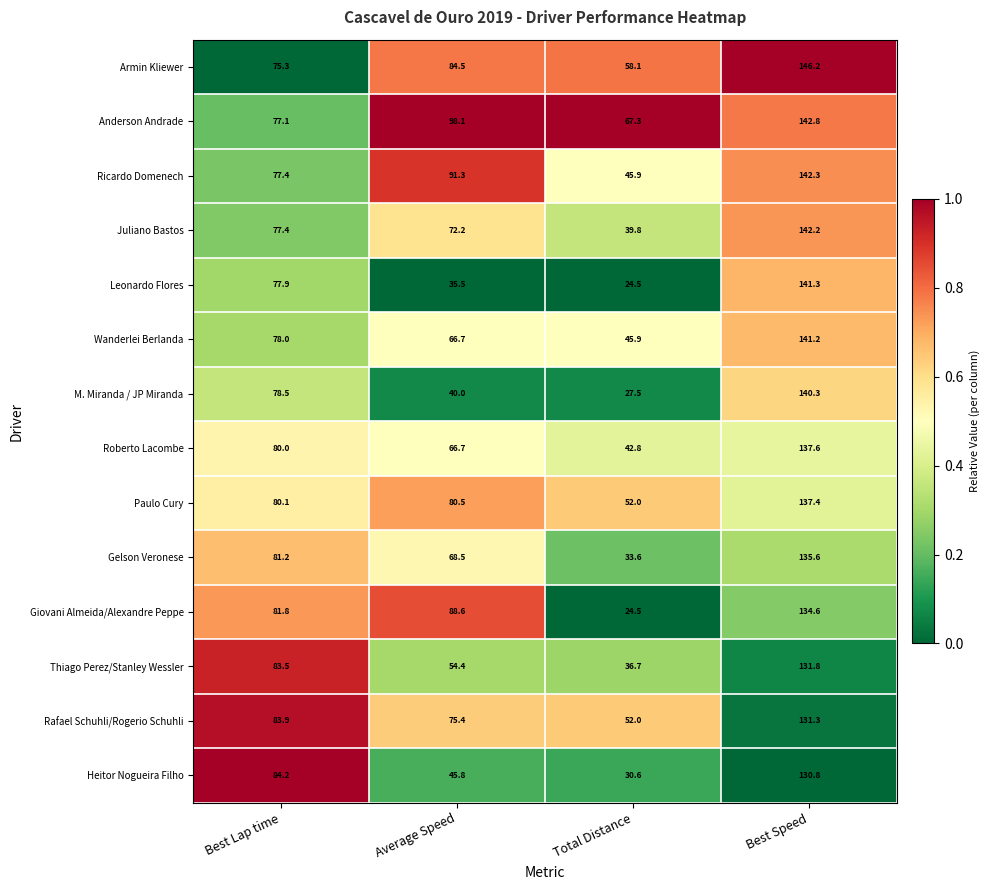

At which label does Anderson Andrade first exceed 98?

Average Speed